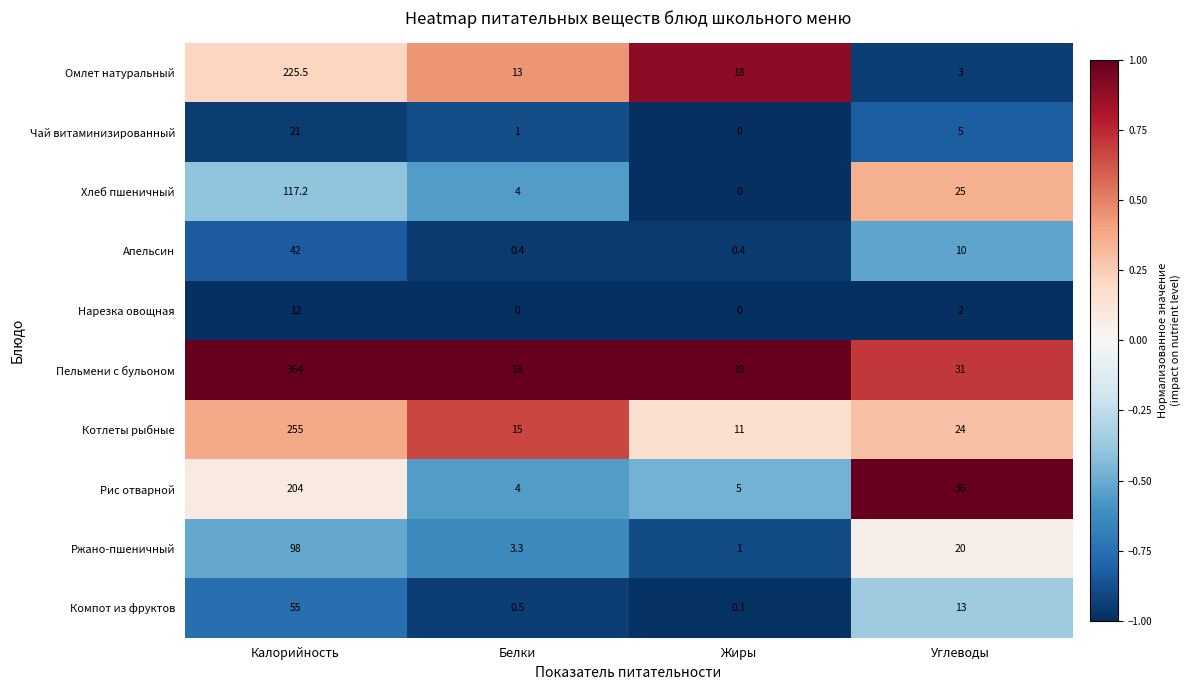

Which series changed the most between Калорийность and Белки?

Пельмени с бульоном